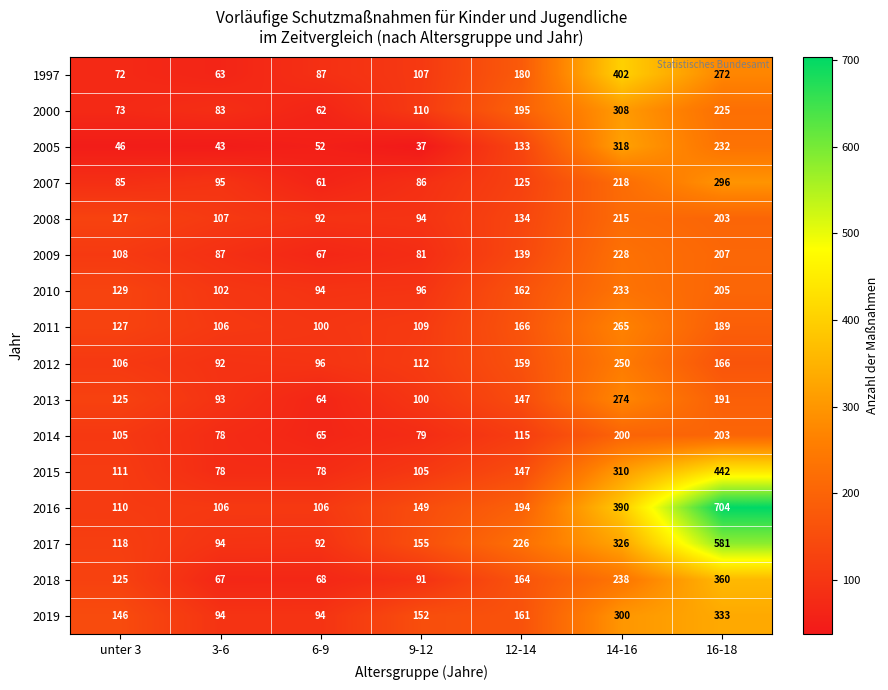

What value does the 2013 series have at 16-18, to the nearest 50?

200